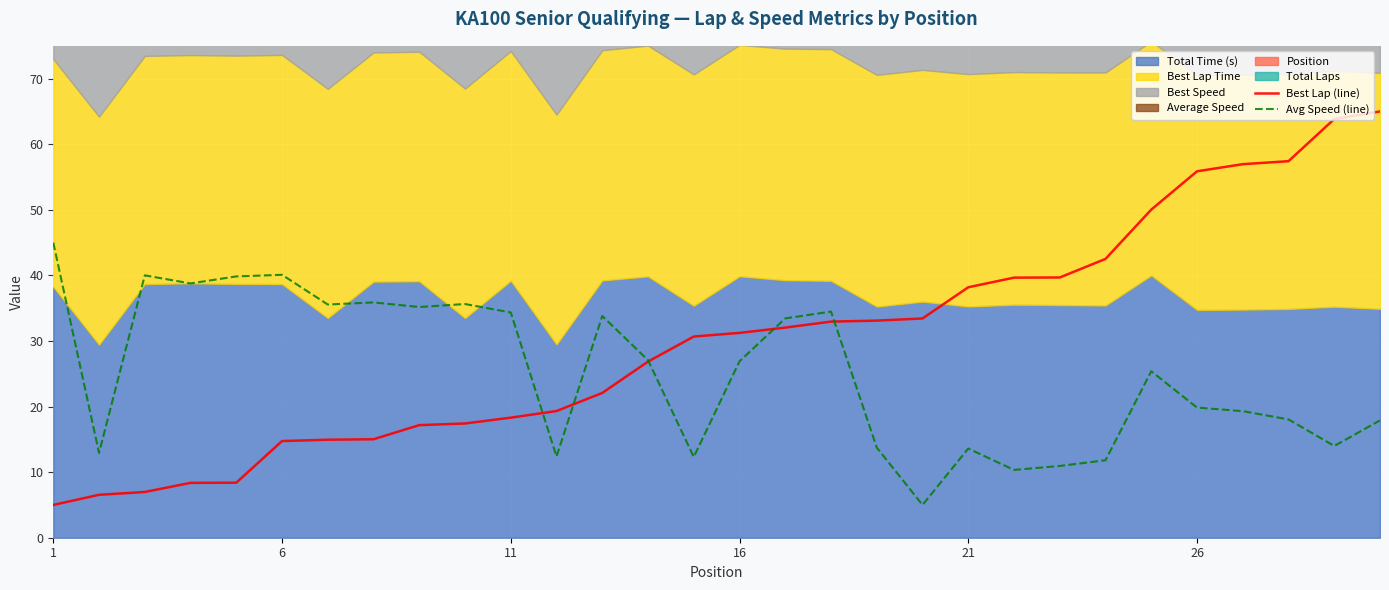

What is the sum of the Avg Speed (line) values at 16 and 26?

46.7